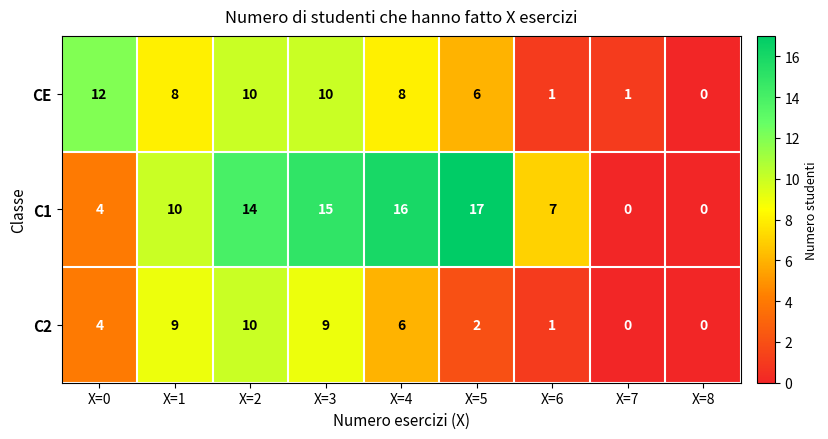

At which label is CE closest to 6?

X=5